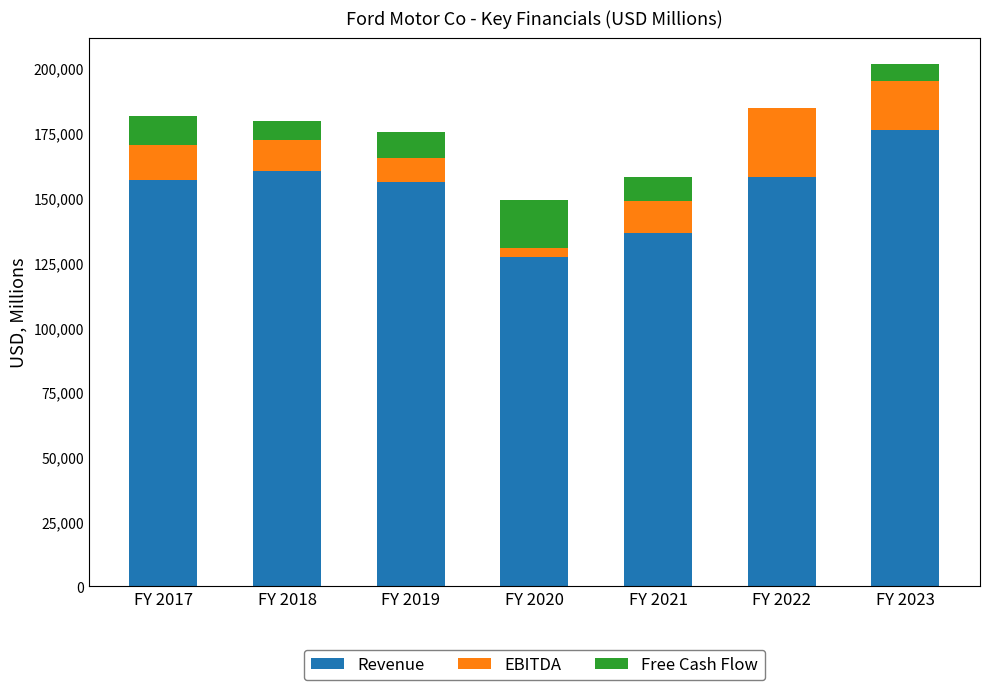

Where is Revenue nearest to the value 151667?

FY 2019